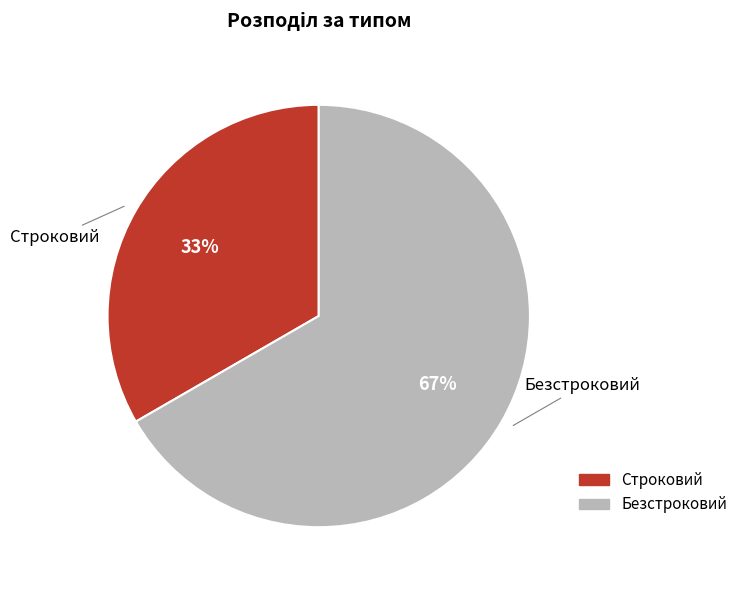

Which slice is the largest?

Безстроковий